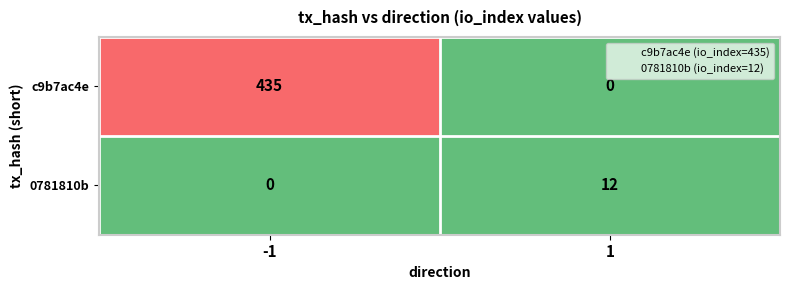

Reading left to right, what are all the values shown in this chart?

c9b7ac4e: 435	0
0781810b: 0	12